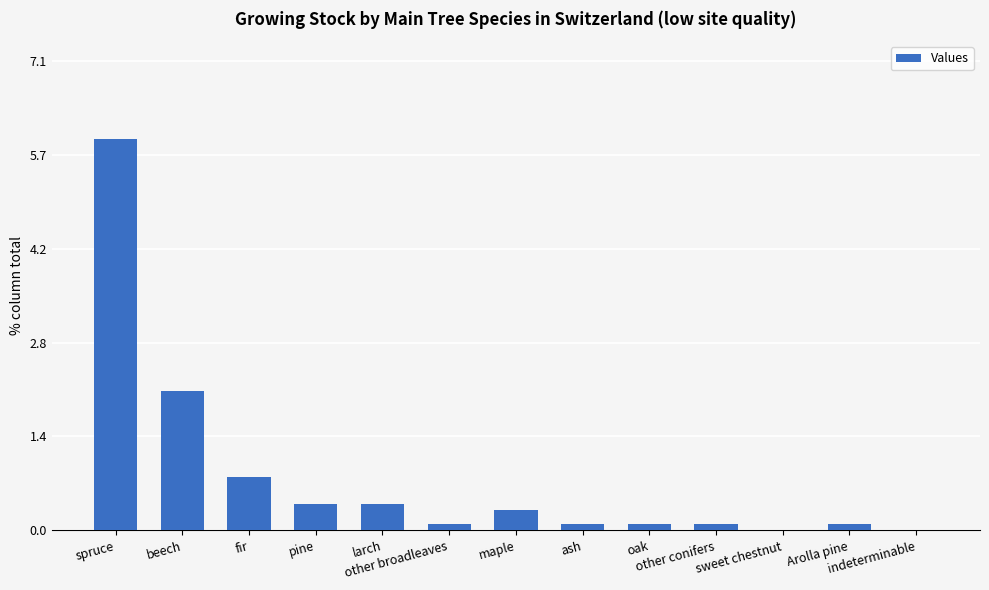

What is the sum of the values at oak and maple?

0.4